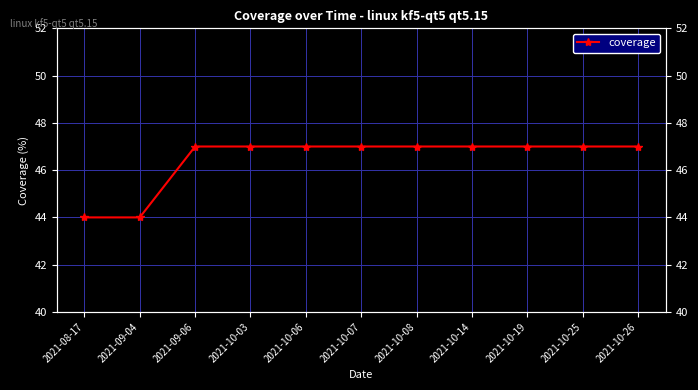

Reading left to right, extract all data points from this chart.

44	44	47	47	47	47	47	47	47	47	47